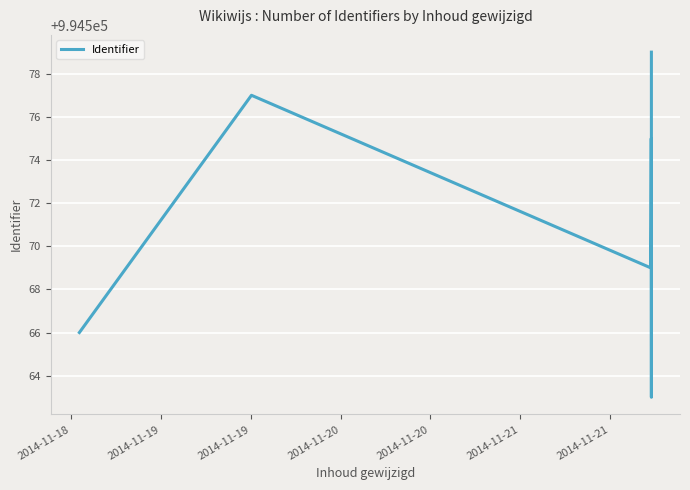

Reading right to left, what are all the values shown in this chart?

994579	994563	994575	994573	994571	994569	994577	994566